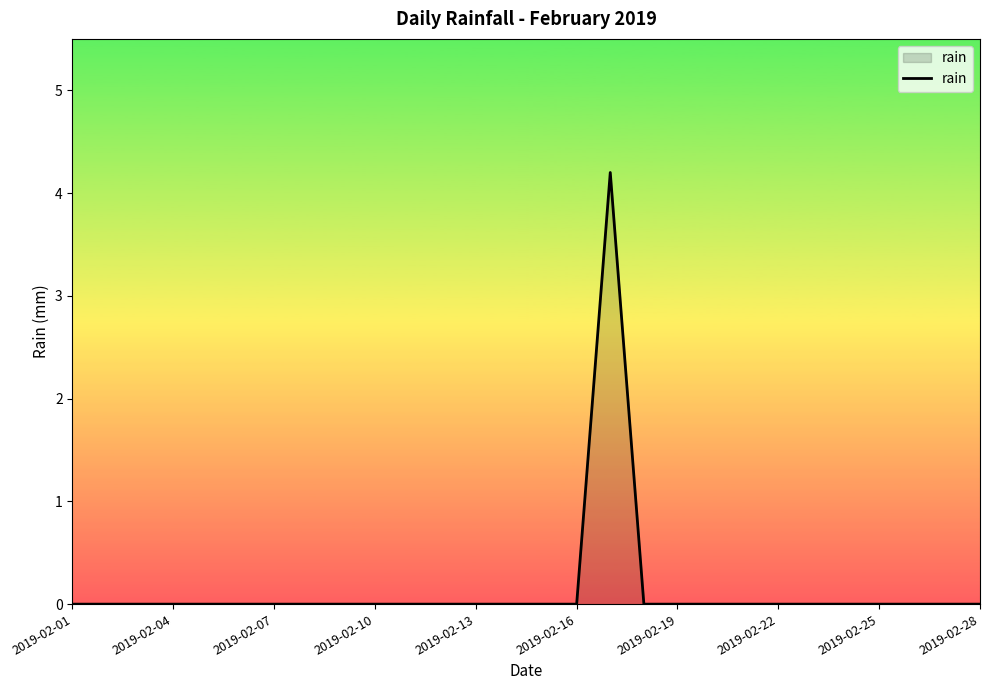

What is the difference between the maximum and minimum values?

4.2